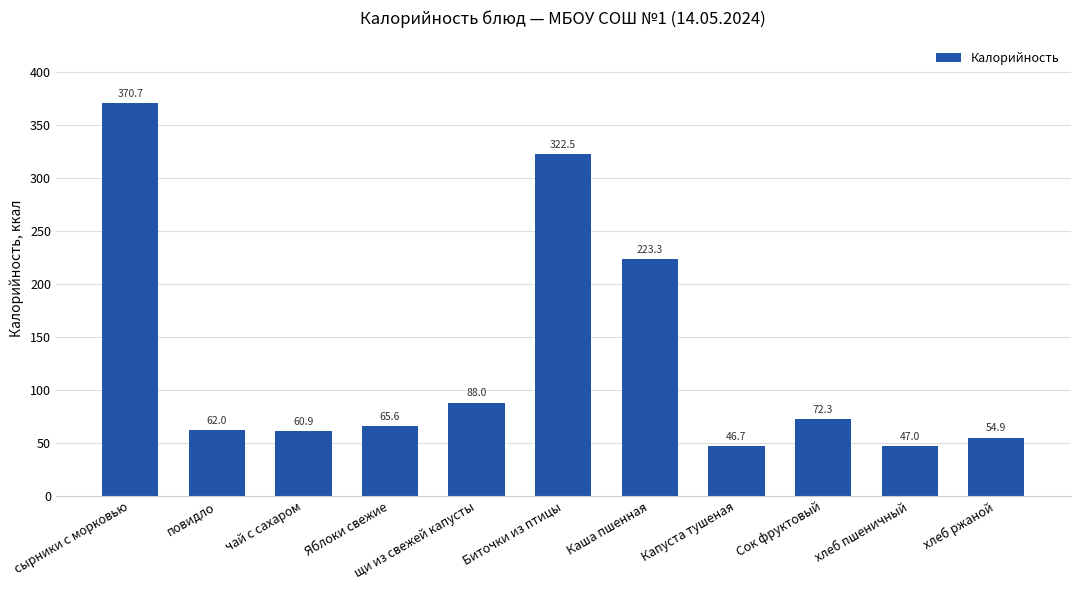

What is the value of the 9th bar from the left?

72.3